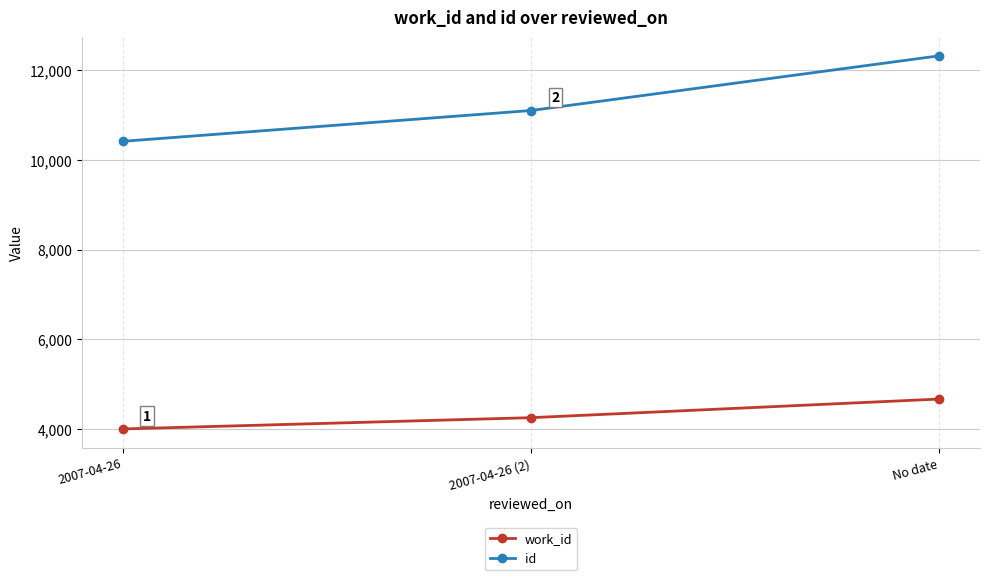

Count the work_id values in the range 4010 to 4675.

3